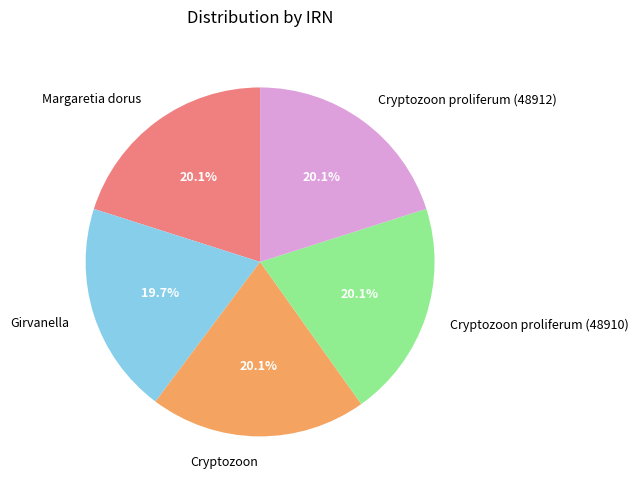

How many slices are in this pie chart?

5